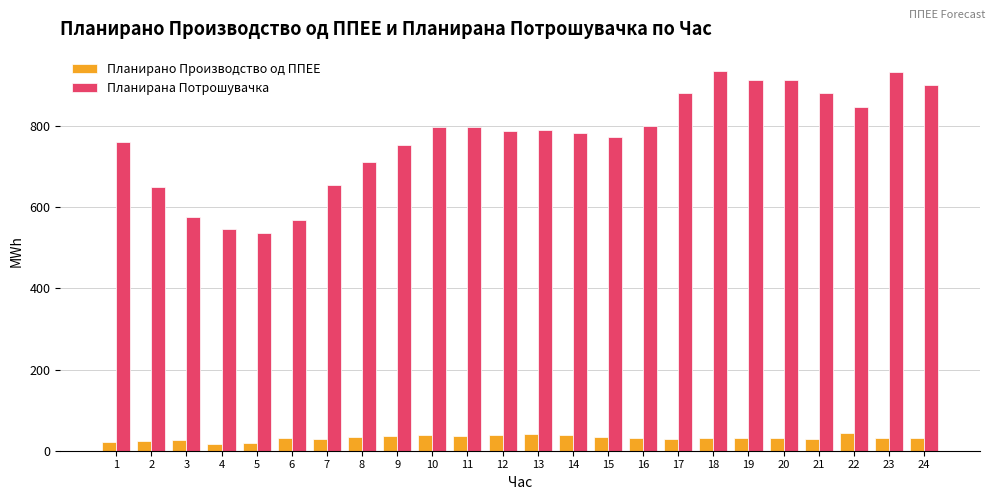

Which series has the largest total across all categories?

Планирана Потрошувачка